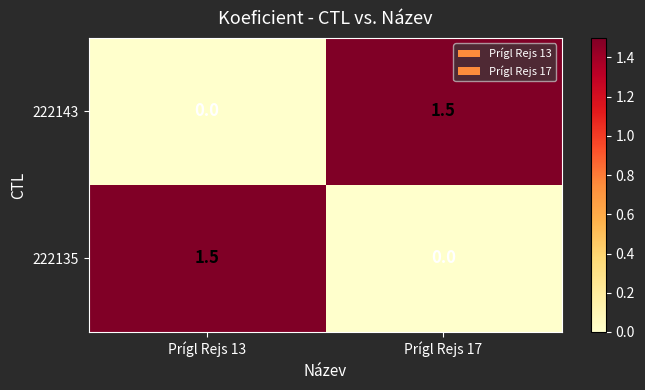

What is the difference between the highest and lowest values at Prígl Rejs 13?

1.5